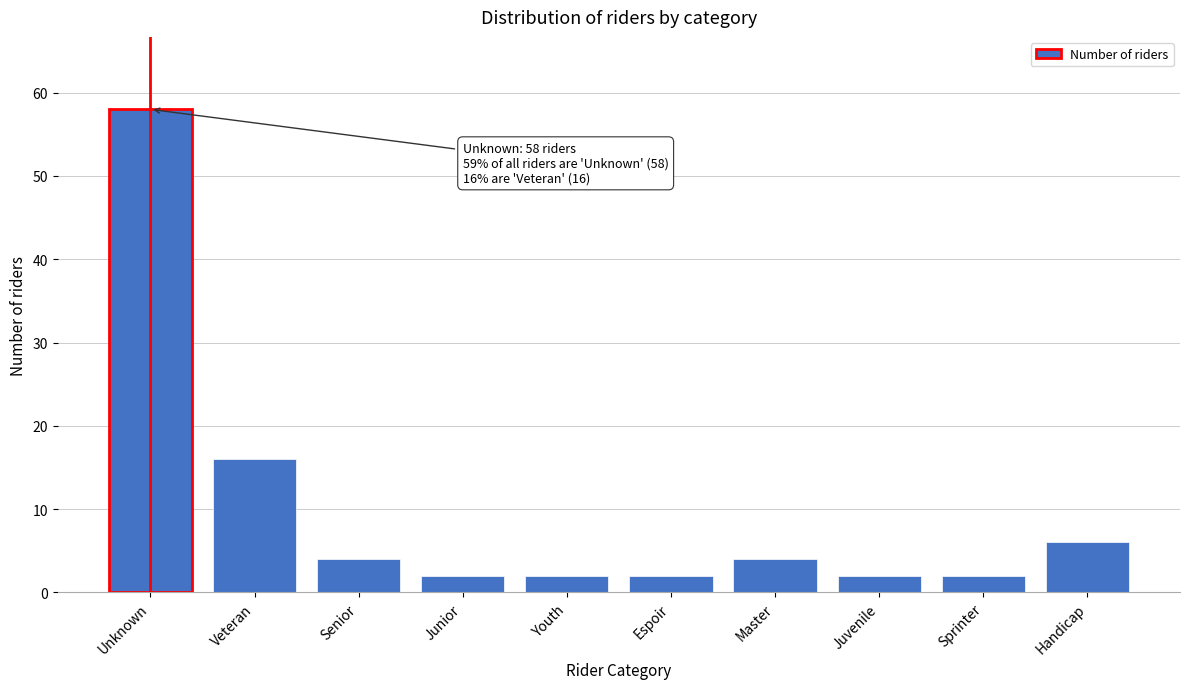

Reading right to left, transcribe all the data shown in this chart.

Handicap=6	Sprinter=2	Juvenile=2	Master=4	Espoir=2	Youth=2	Junior=2	Senior=4	Veteran=16	Unknown=58